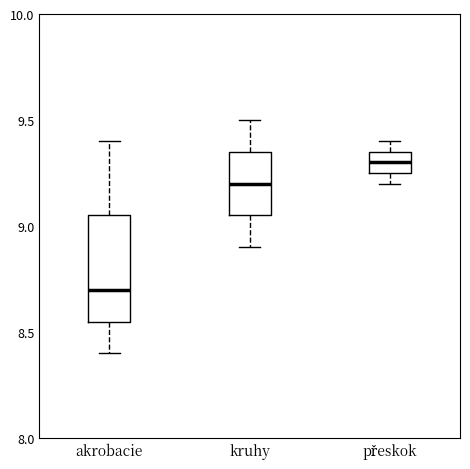

Which box's median line is the lowest?

akrobacie